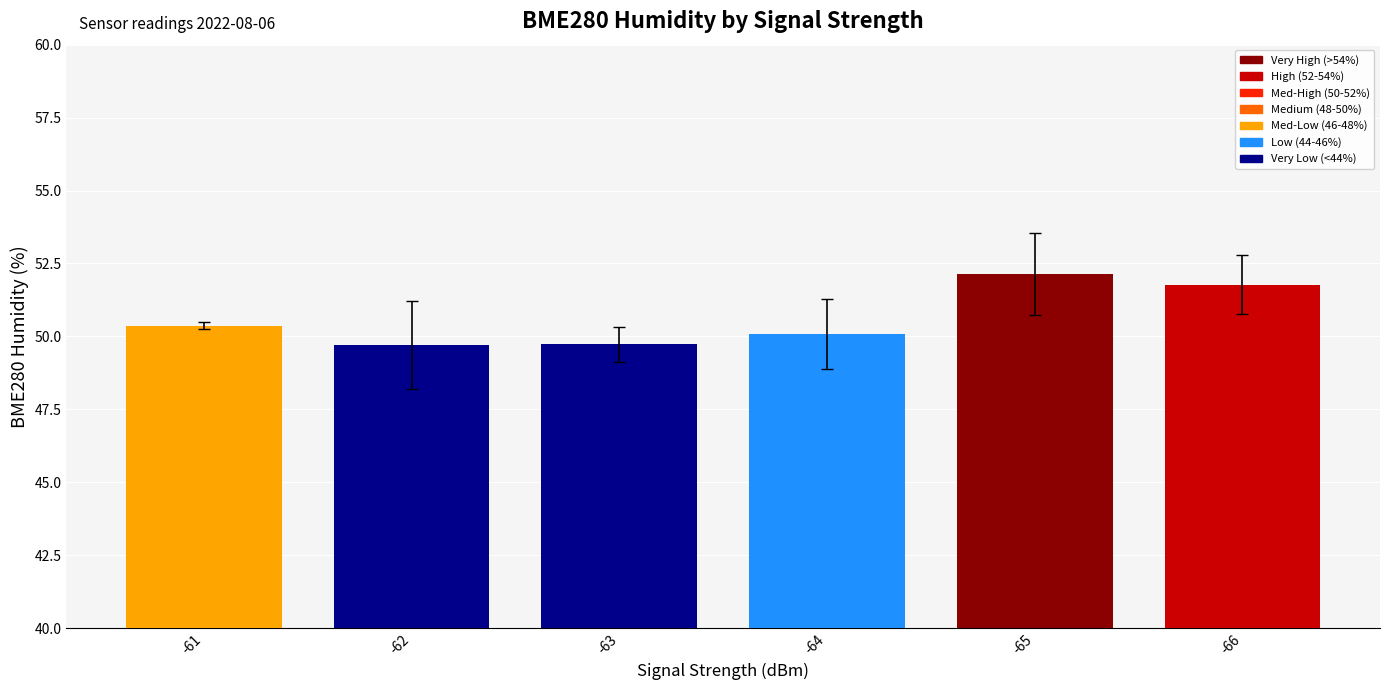

What is the change in value from -64 to -66?

+1.7